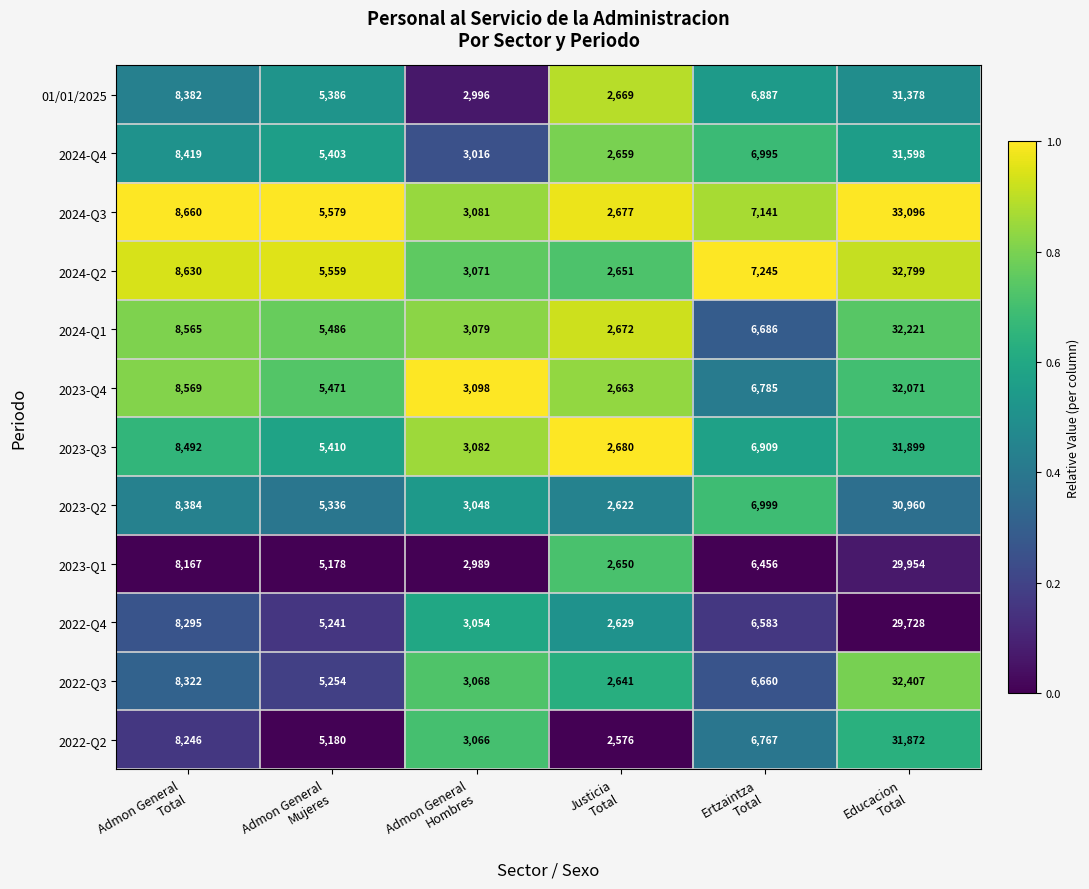

What is the spread (max minus min) of values at Admon General
Mujeres?

401